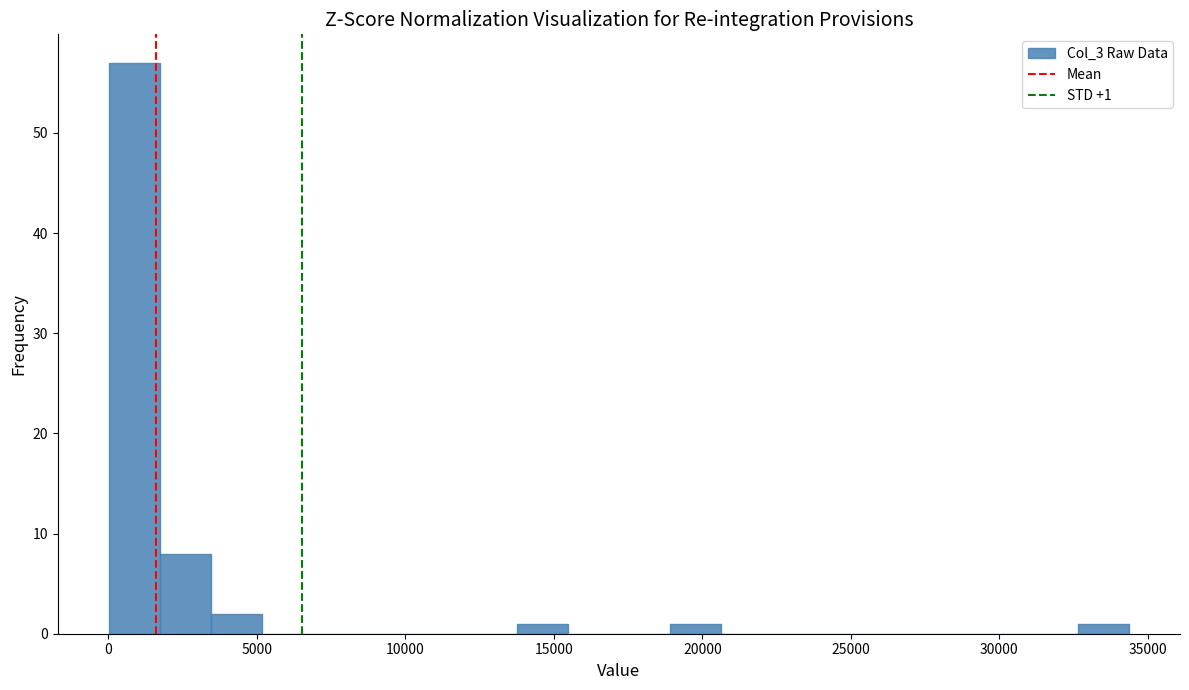

Read against the x-axis, roughly where is the centre of the tallest bar?

1000